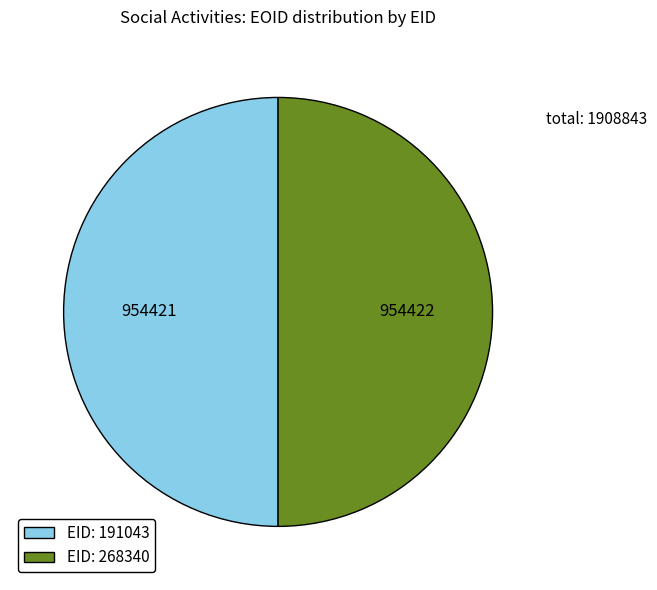

Approximately how many times larger is the value at EID: 191043 compared to EID: 268340?

1.0